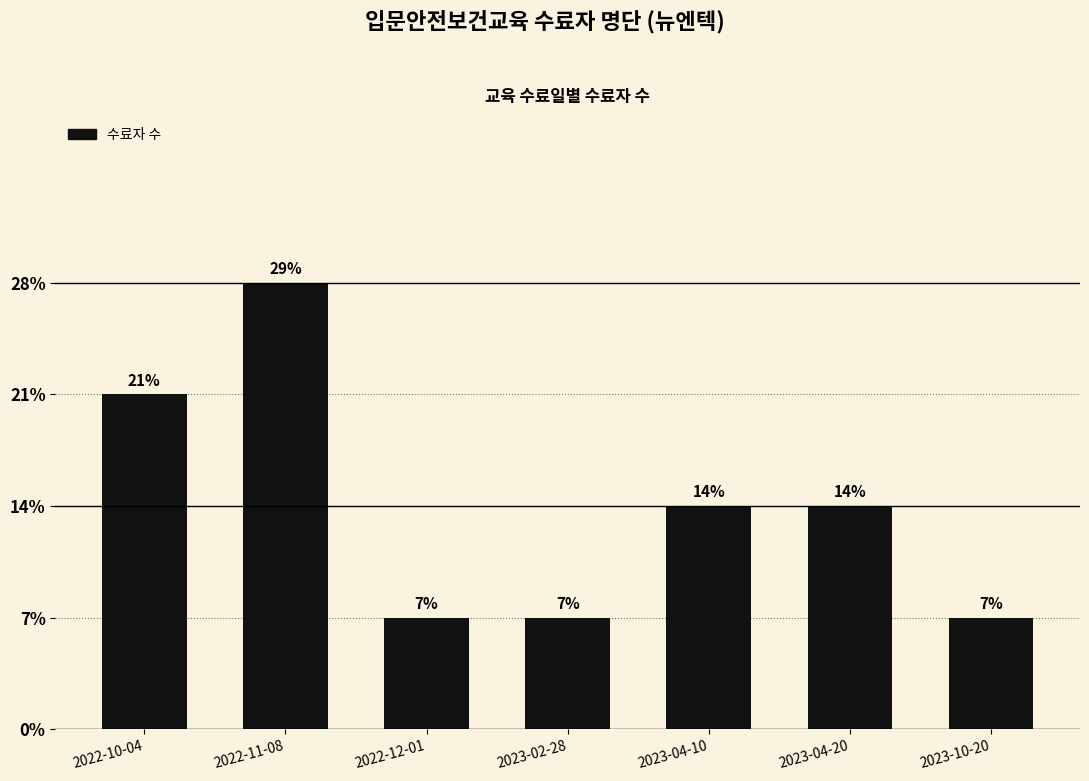

Does the chart contain any negative values?

No